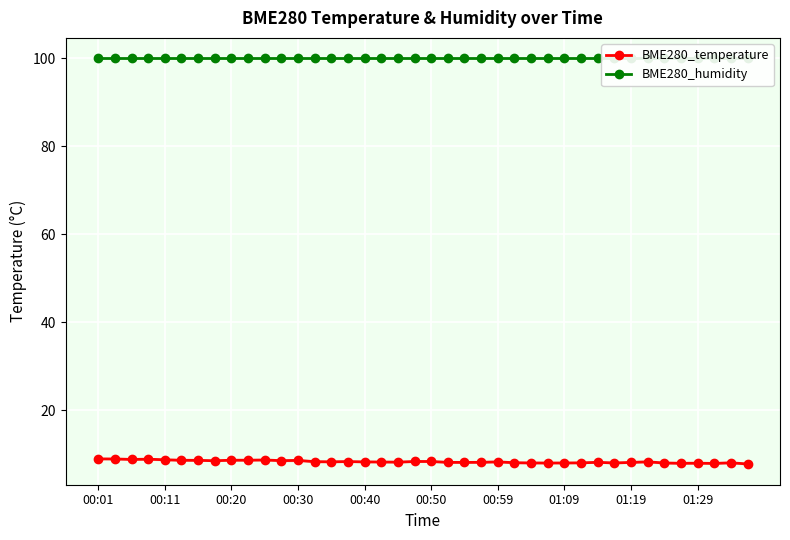

Which series has the widest spread of values?

BME280_temperature